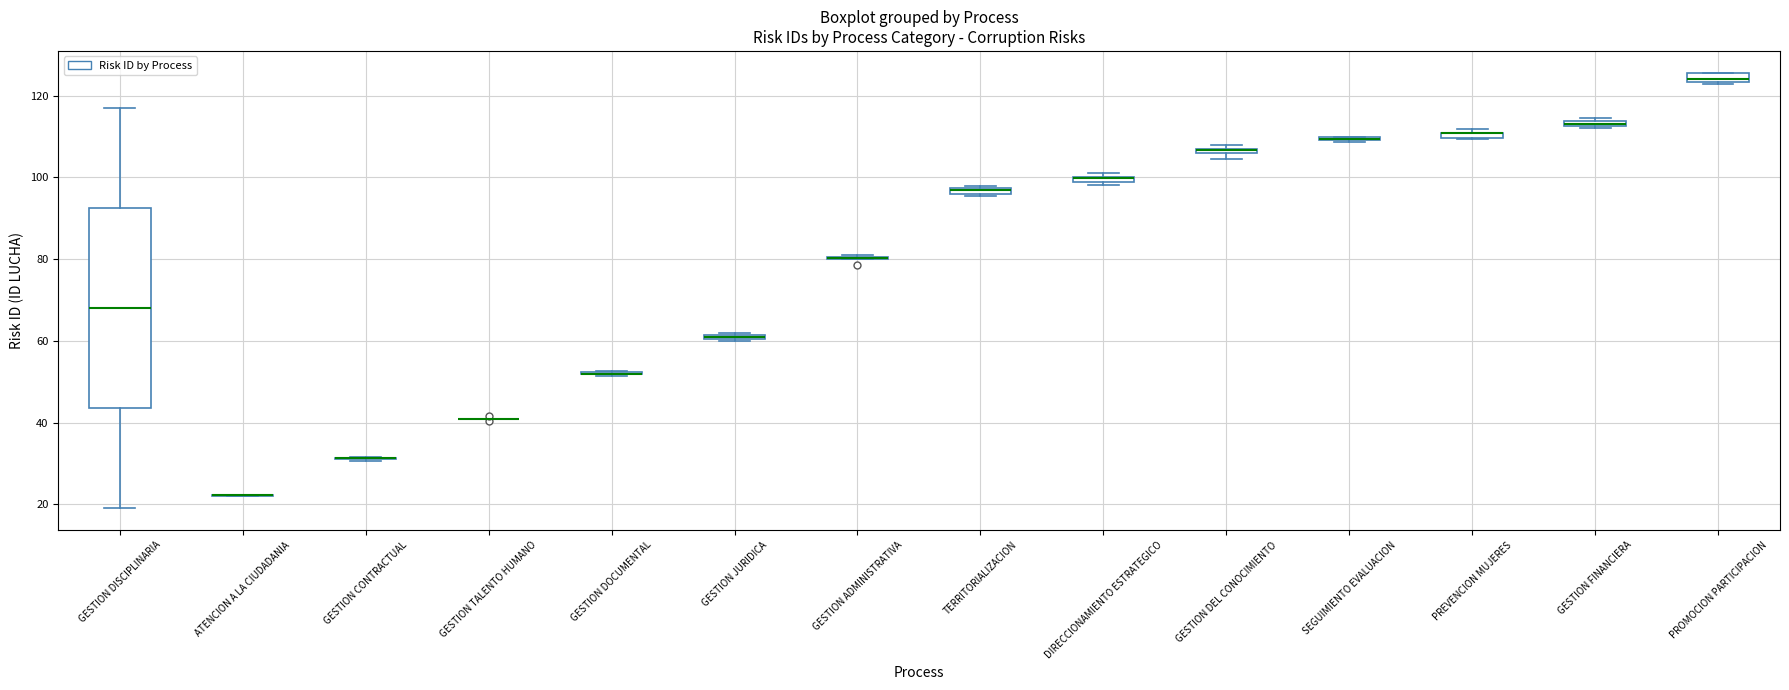

Comparing the boxes themselves (not the whiskers), which one is the tallest?

GESTION DISCIPLINARIA